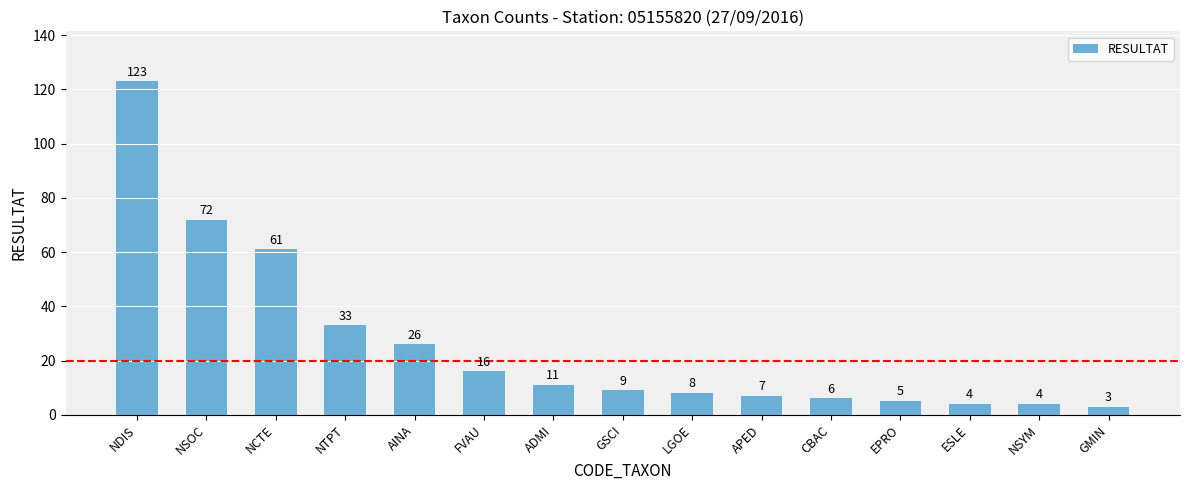

At which label is the value closest to 63?

NCTE